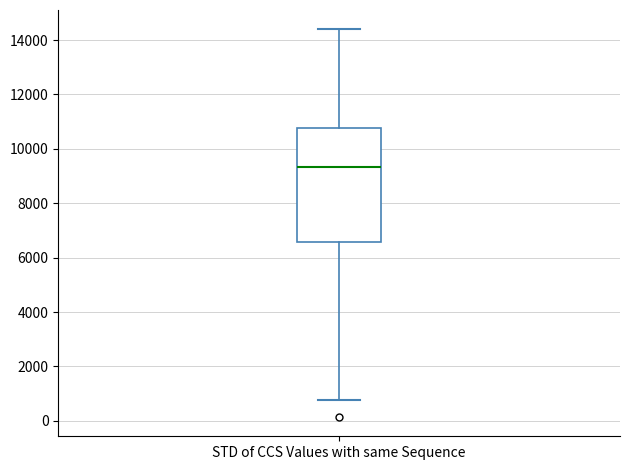

Transcribe this box plot: give where the median line is, the range the box spans, and where the two whiskers end, as read against the y-axis. The values are not printed on the chart, so give them approximately, as read against the axis.

median 9400, box 6600 to 10800, whiskers 800 to 14400